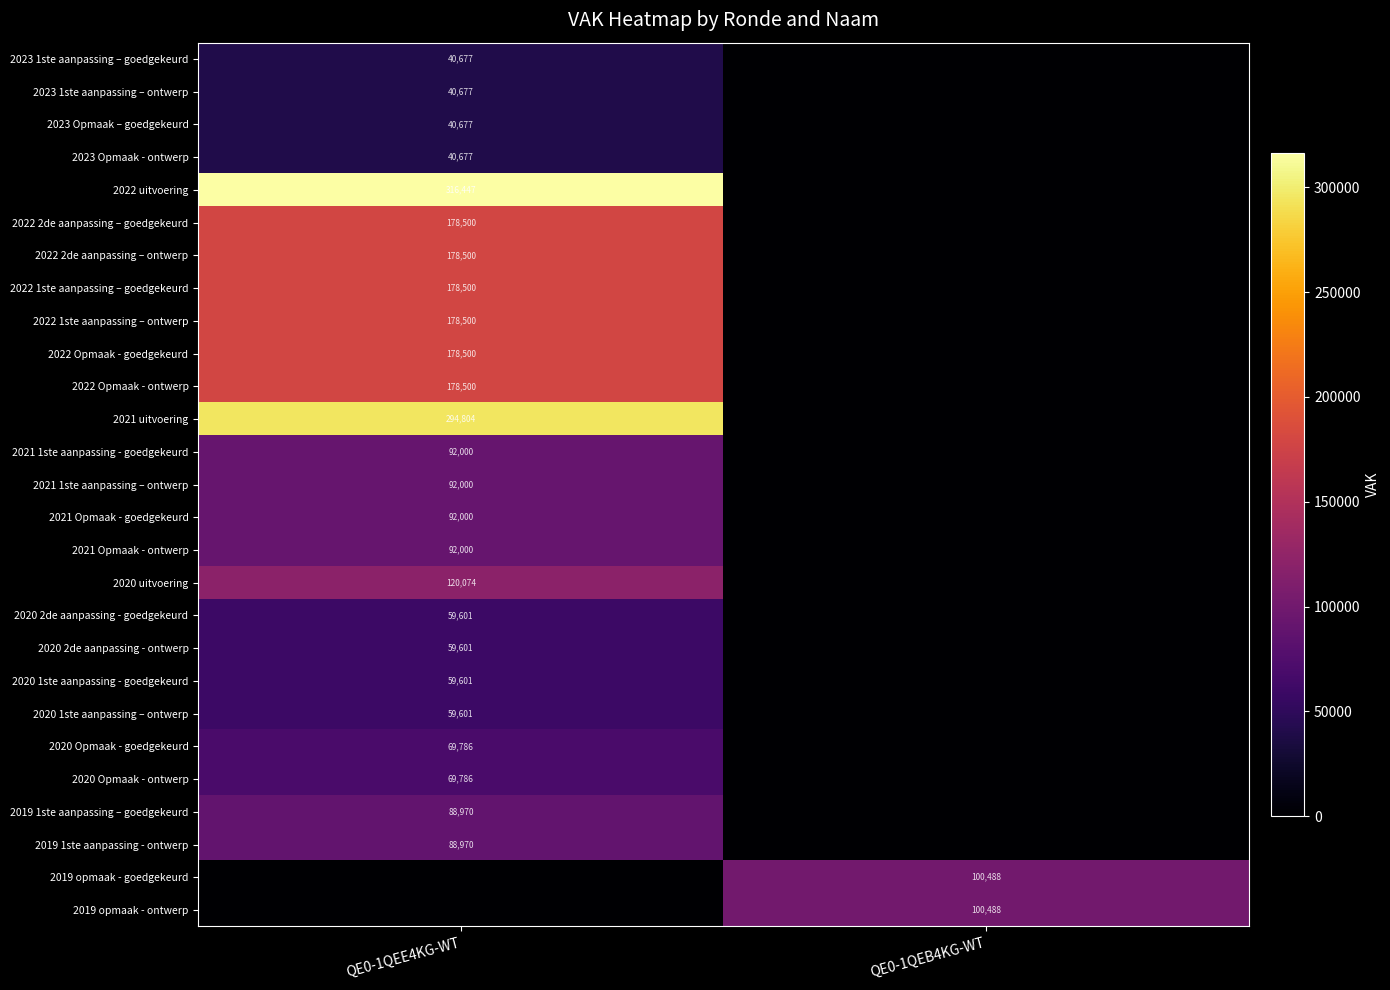

The value of 2022 Opmaak - goedgekeurd at QE0-1QEE4KG-WT is 303639. True or false?

False